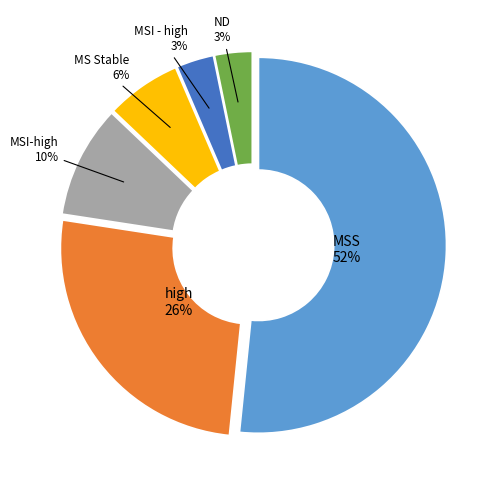

To the nearest percent, what is the average slice percentage?

17%